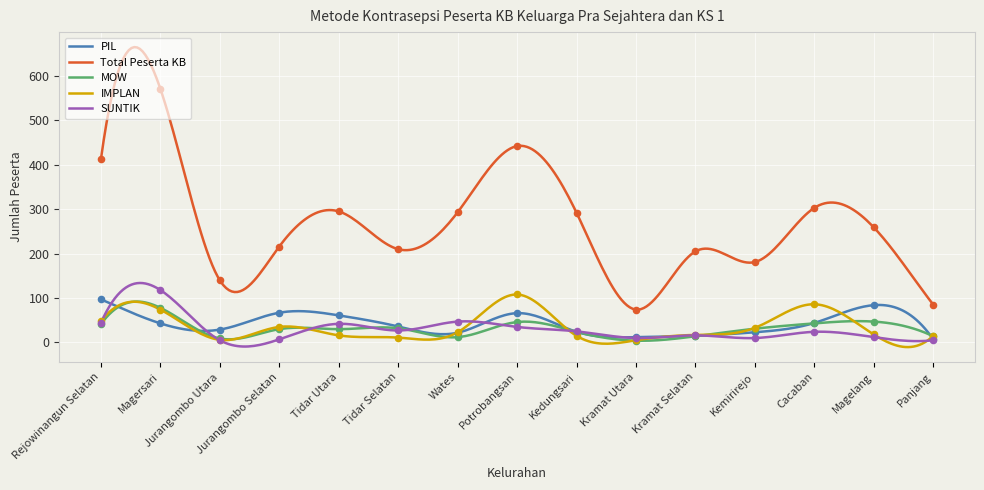

Which series has the largest total across all categories?

Total Peserta KB